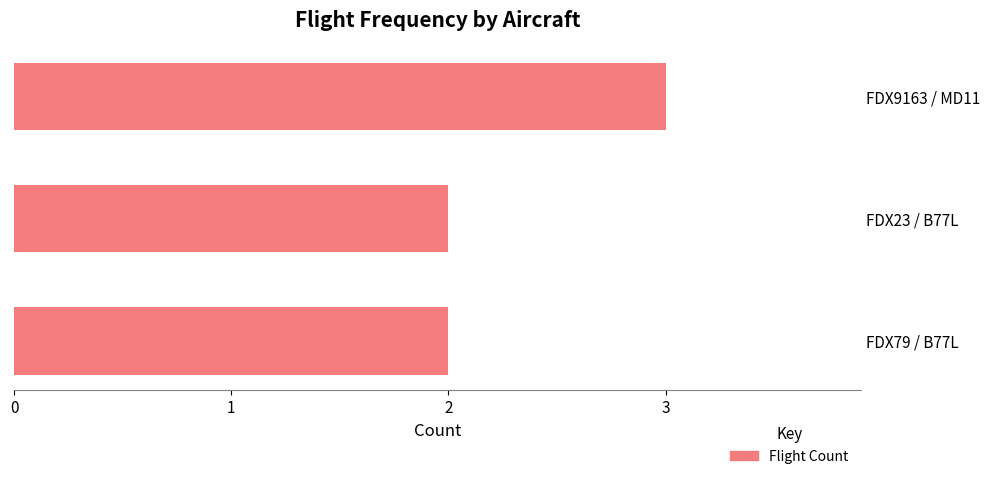

Is it true that the value at FDX23 / B77L is 2?

True